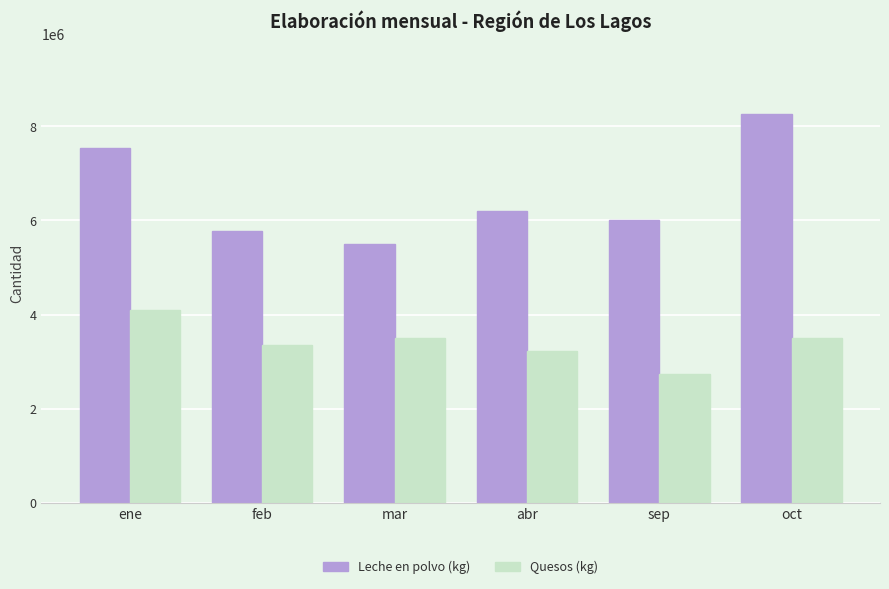

What position from the right is sep?

2